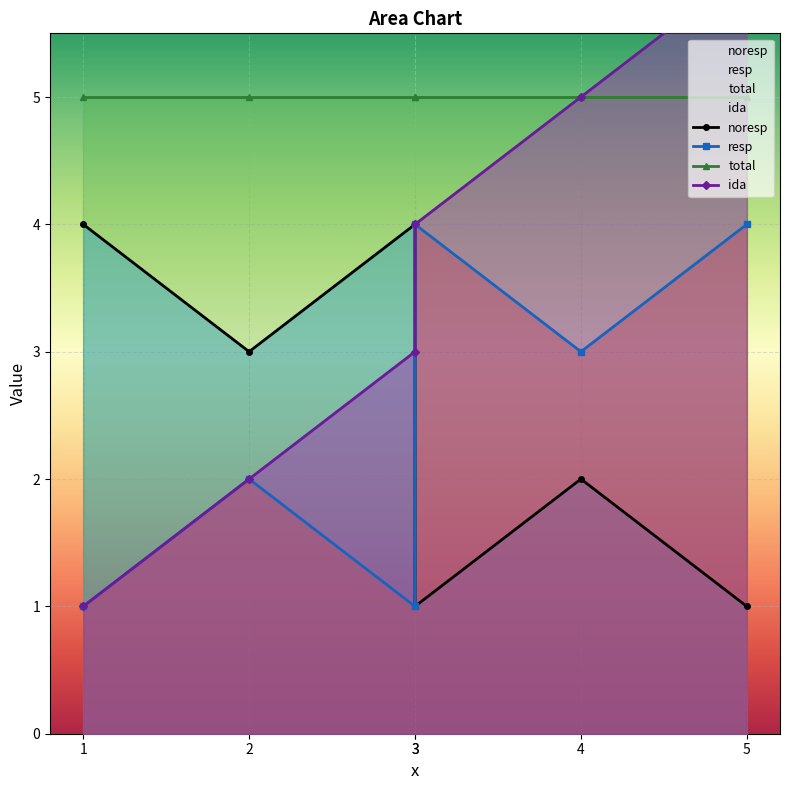

True or false: resp has a value of 1 at 1.

True